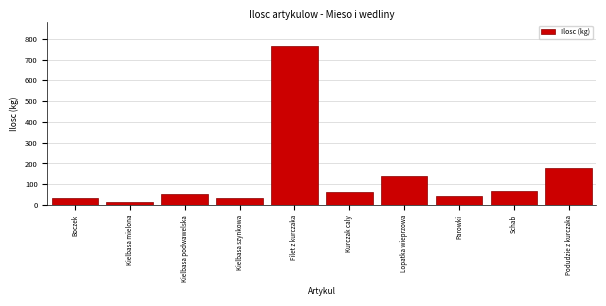

What is the label of the 8th bar from the left?

Parowki